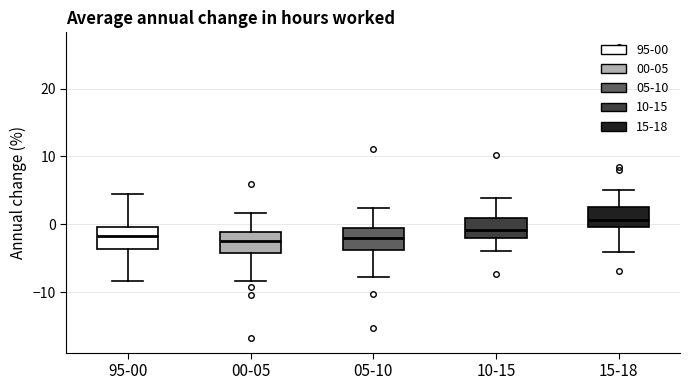

Where does the upper whisker of the box for 00-05 end on the y-axis? The values are not printed on the chart, so give them approximately, as read against the axis.

2